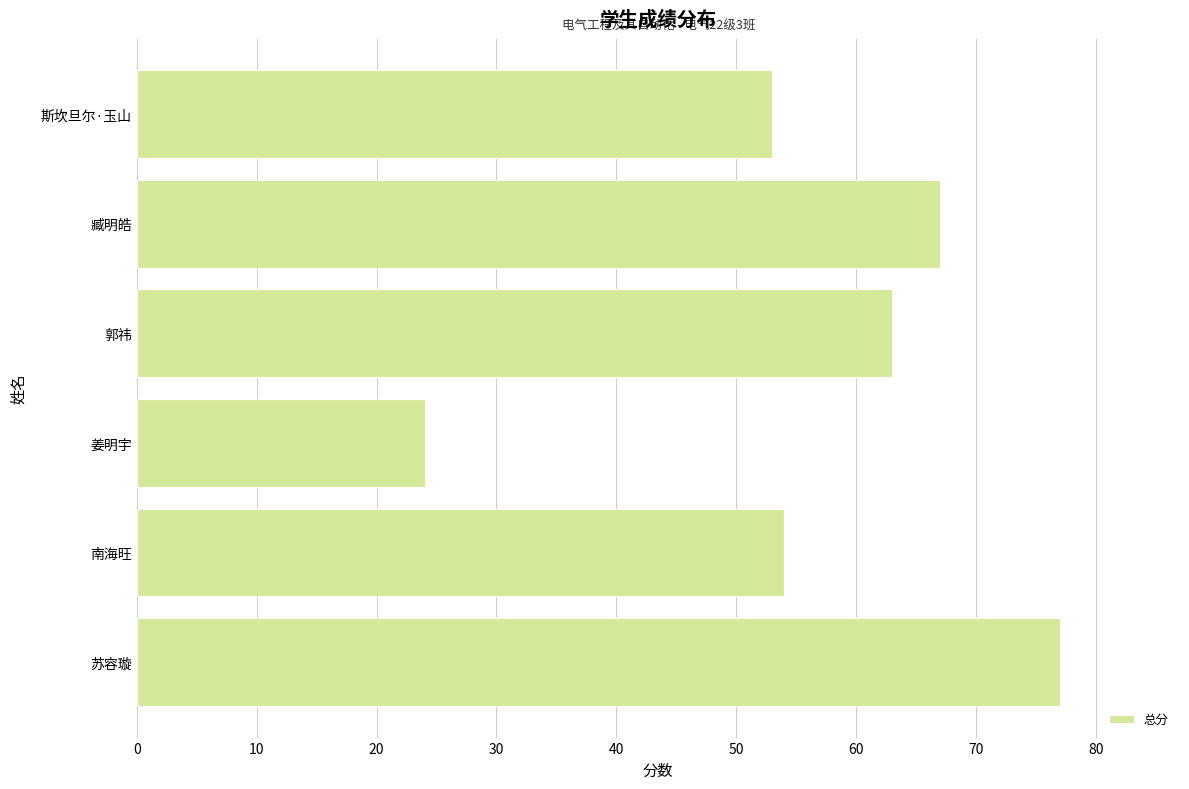

Is it true that the value at 斯坎旦尔·玉山 is 53?

True